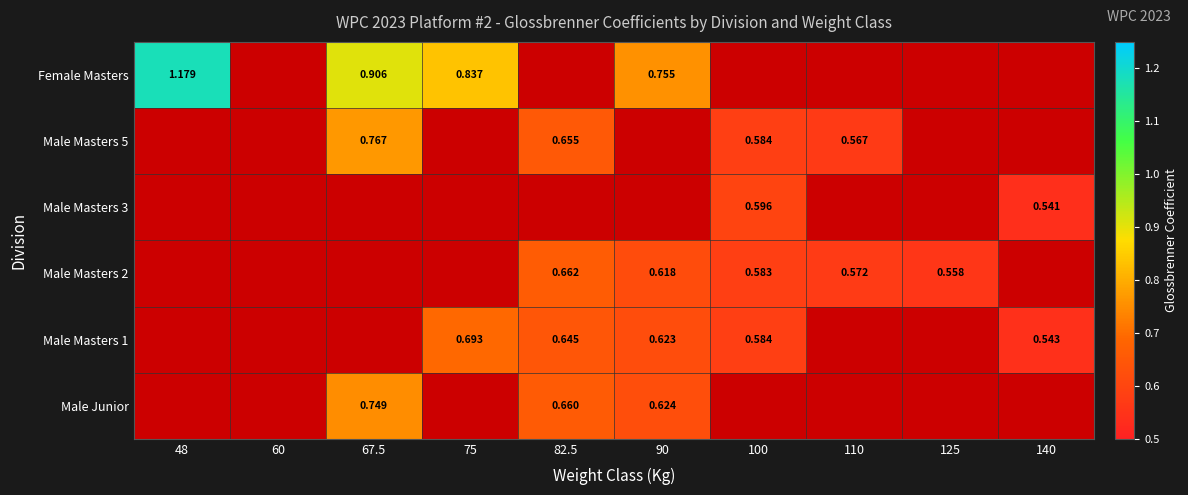

Which has a higher value, 67.5 or 90?

67.5